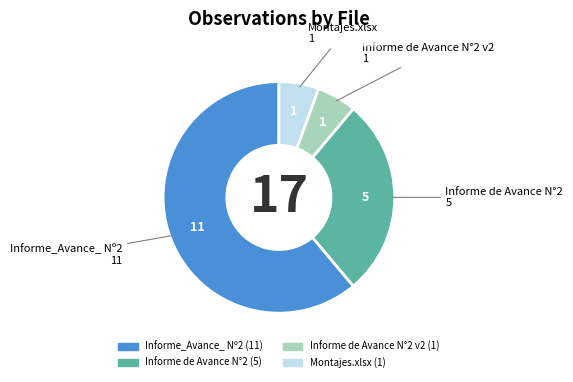

Is it true that Montajes.xlsx (1) is 6% of the pie?

True